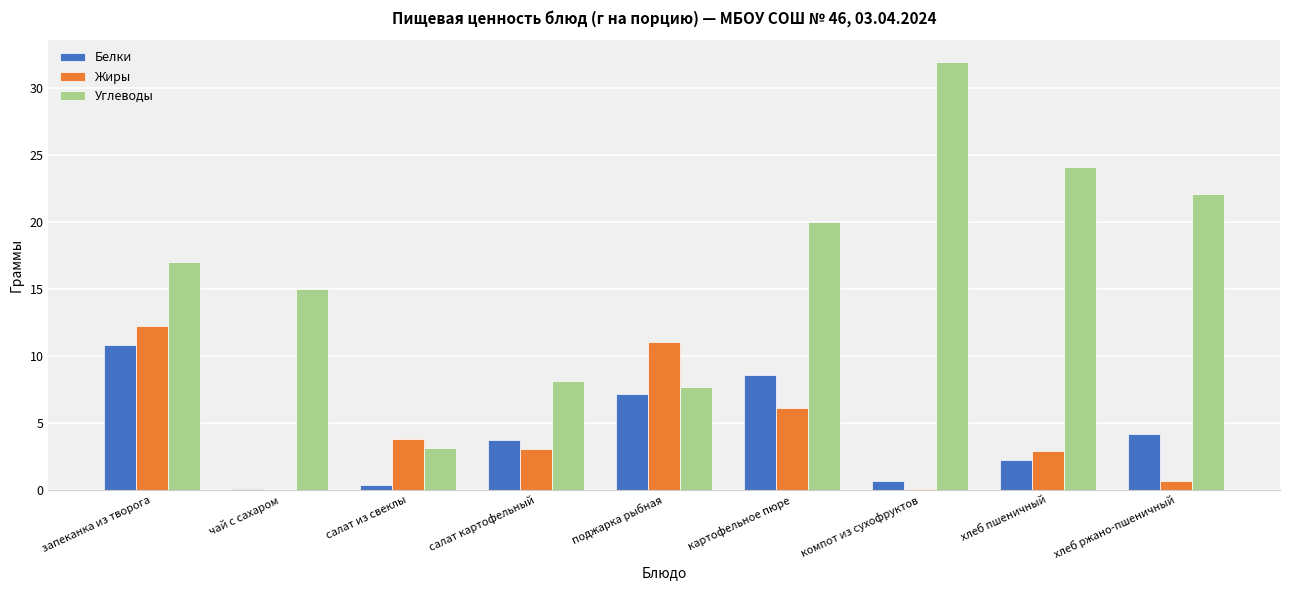

Where is Жиры nearest to the value 6?

картофельное пюре